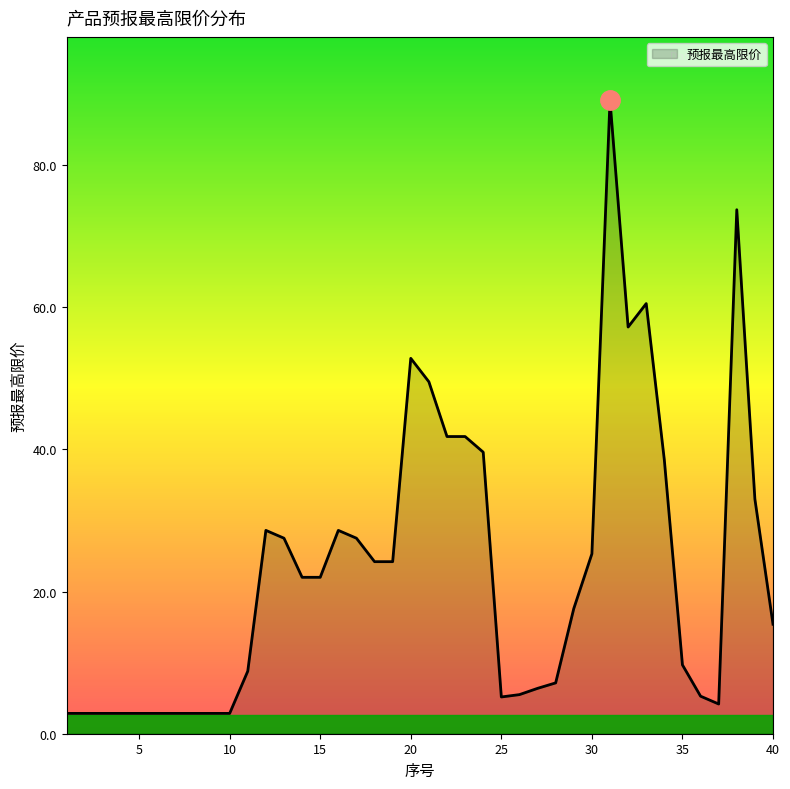

What is the difference between the maximum and minimum values?

86.2